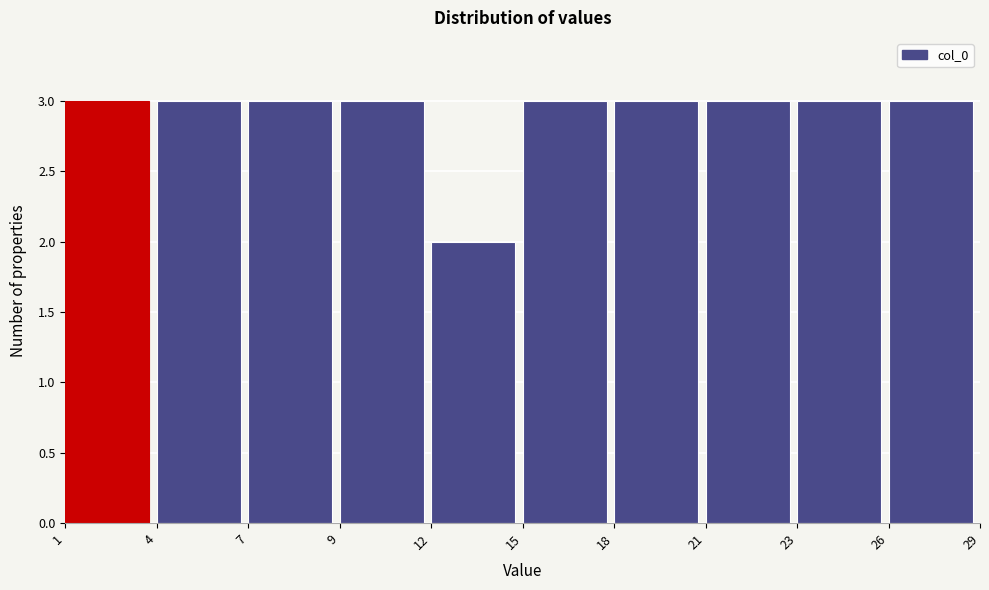

Reading right to left, list all the values displayed in this chart.

26=3	23=3	21=3	18=3	15=3	12=2	9=3	7=3	4=3	1=3